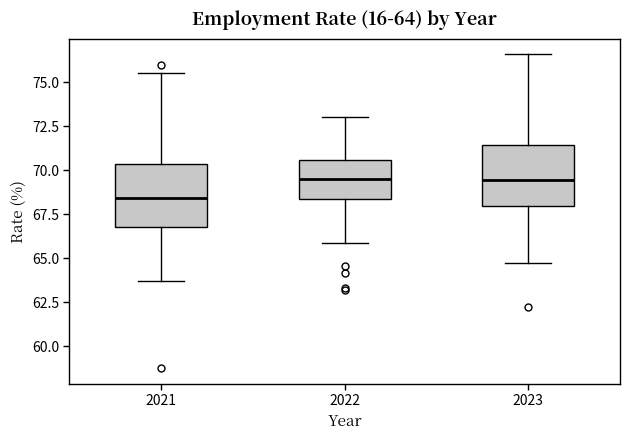

Which box's median line is the lowest?

2021